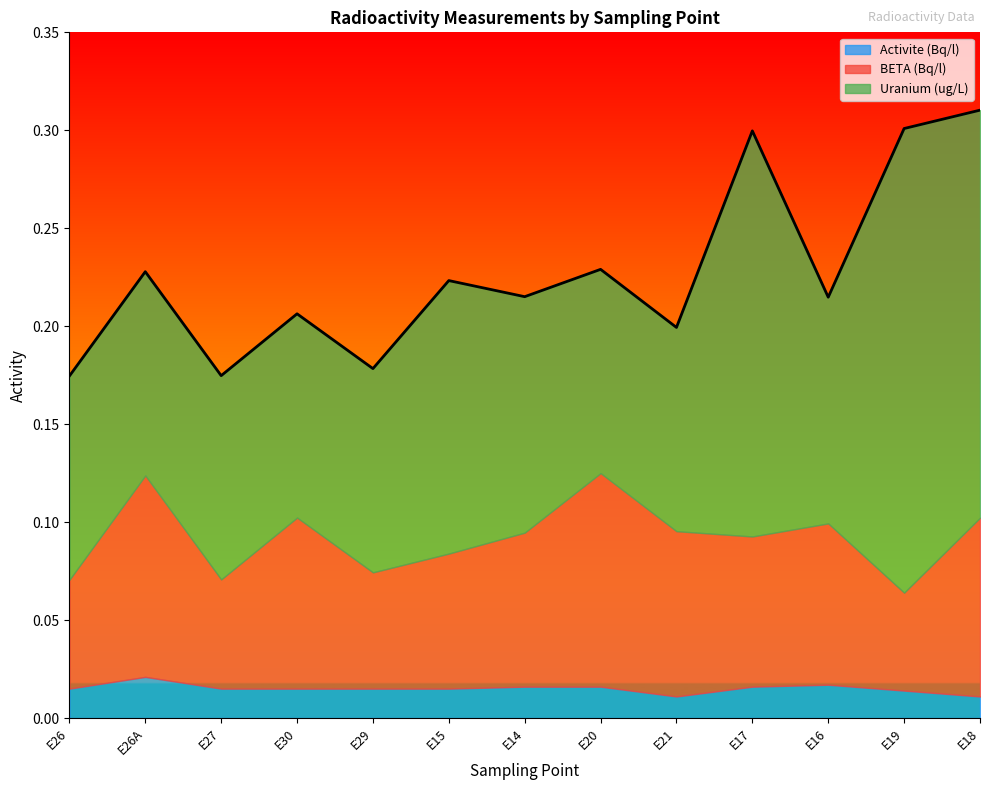

The value of Uranium (ug/L) at E20 is 0.1. True or false?

True